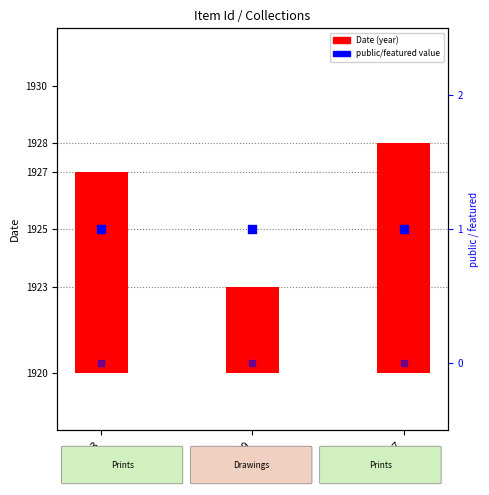

What are all the series names shown in the legend?

Date, public, featured